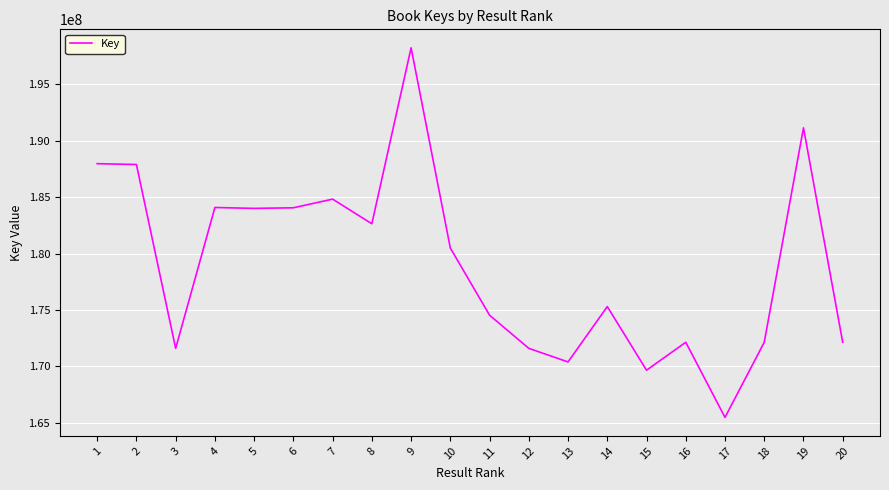

What is the approximate value at 11?

174540582